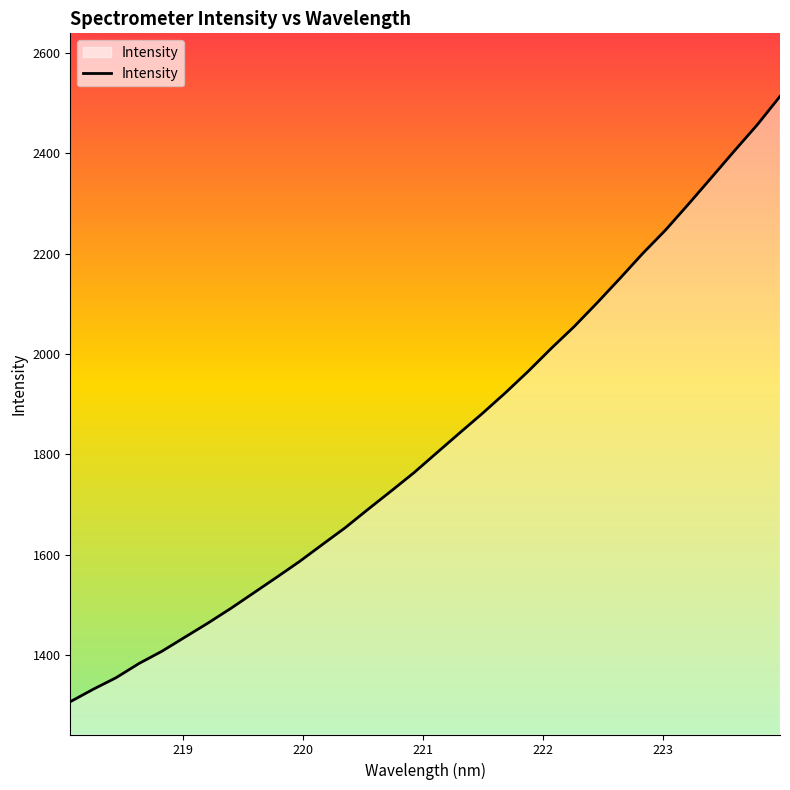

True or false: the data has more than 2 interior local peaks.

False